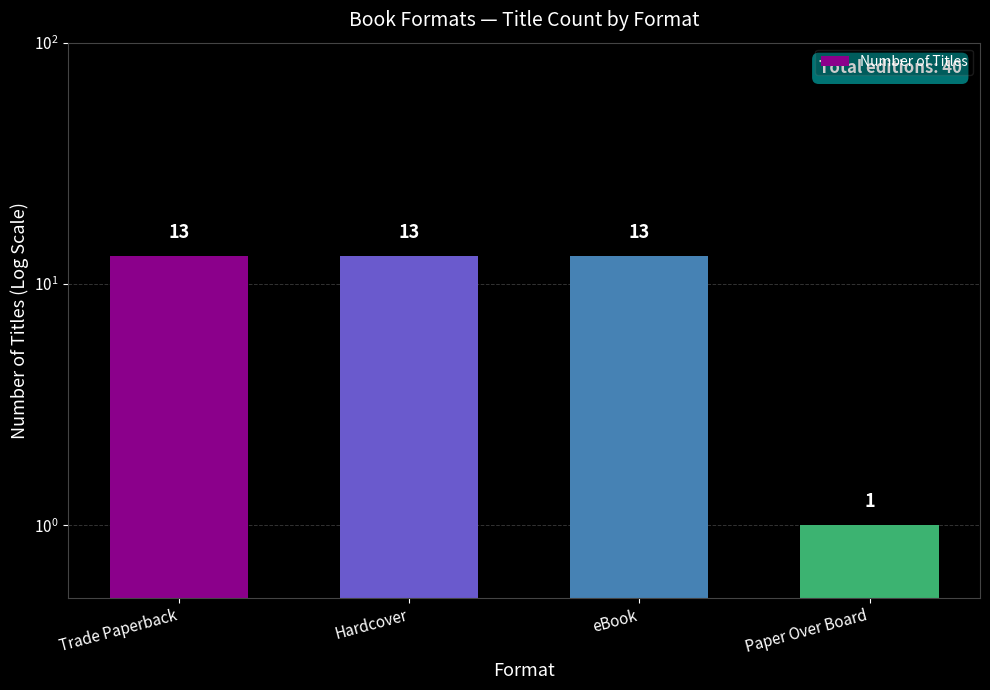

Reading right to left, transcribe all the data shown in this chart.

1	13	13	13